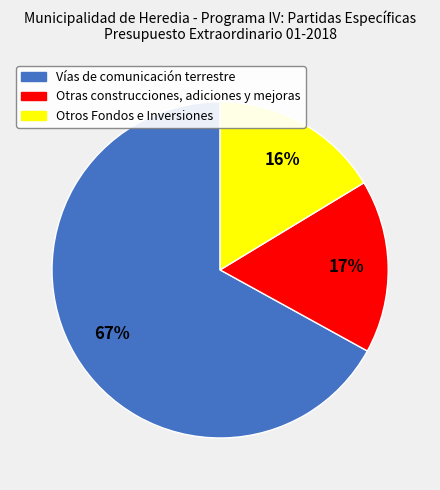

Between Otros Fondos e Inversiones and Vías de comunicación terrestre, which is larger?

Vías de comunicación terrestre